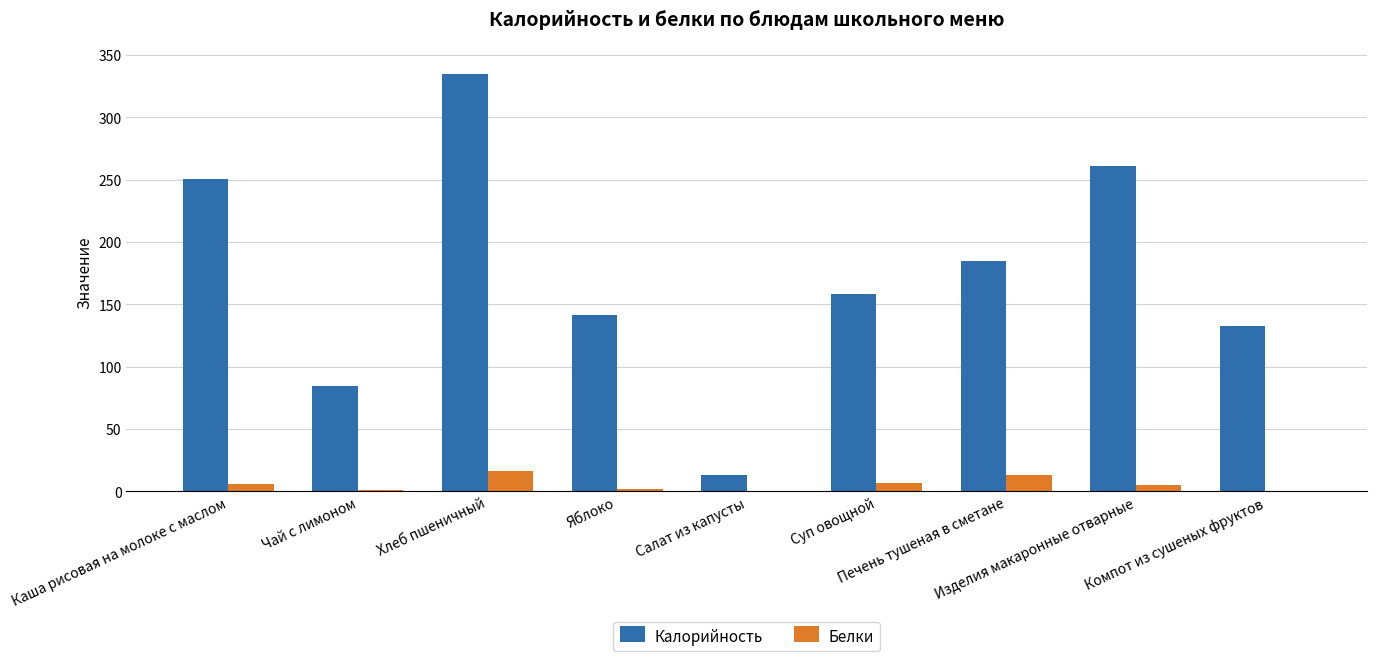

How many groups of bars are there?

9